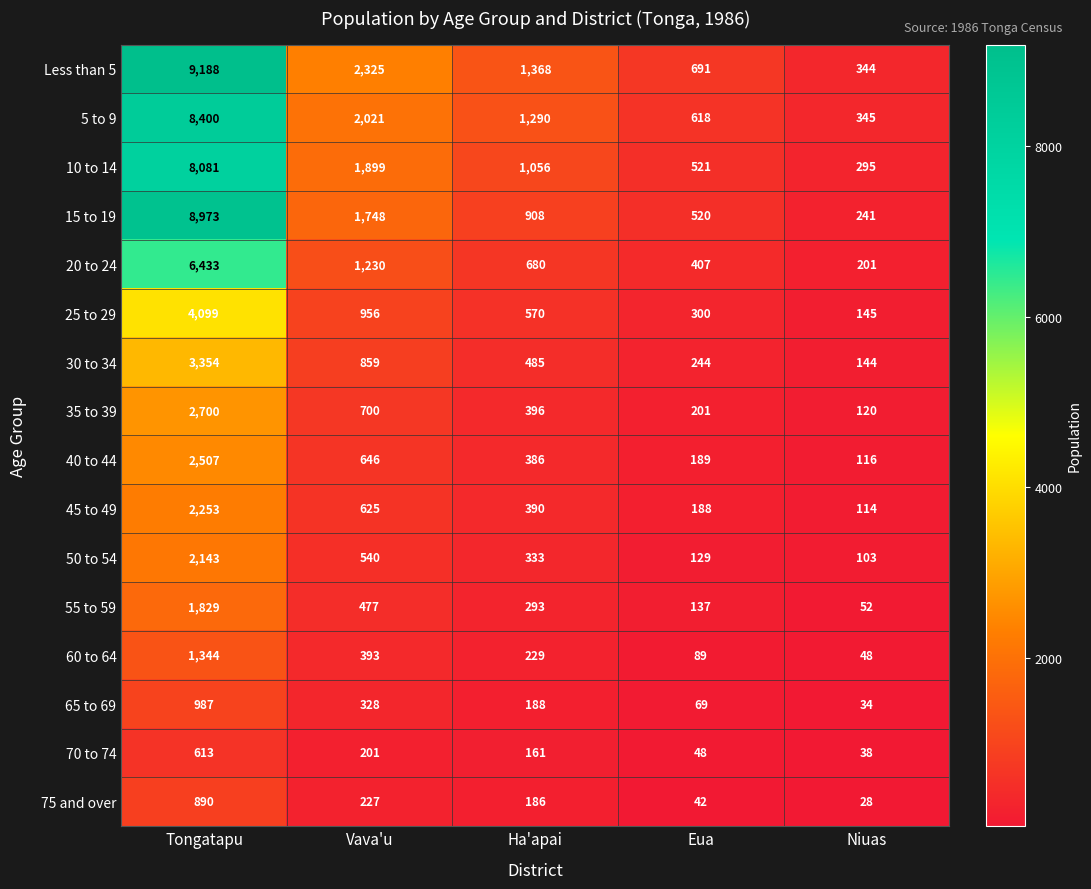

What is the difference between the 20 to 24 values at Ha'apai and Niuas?

479